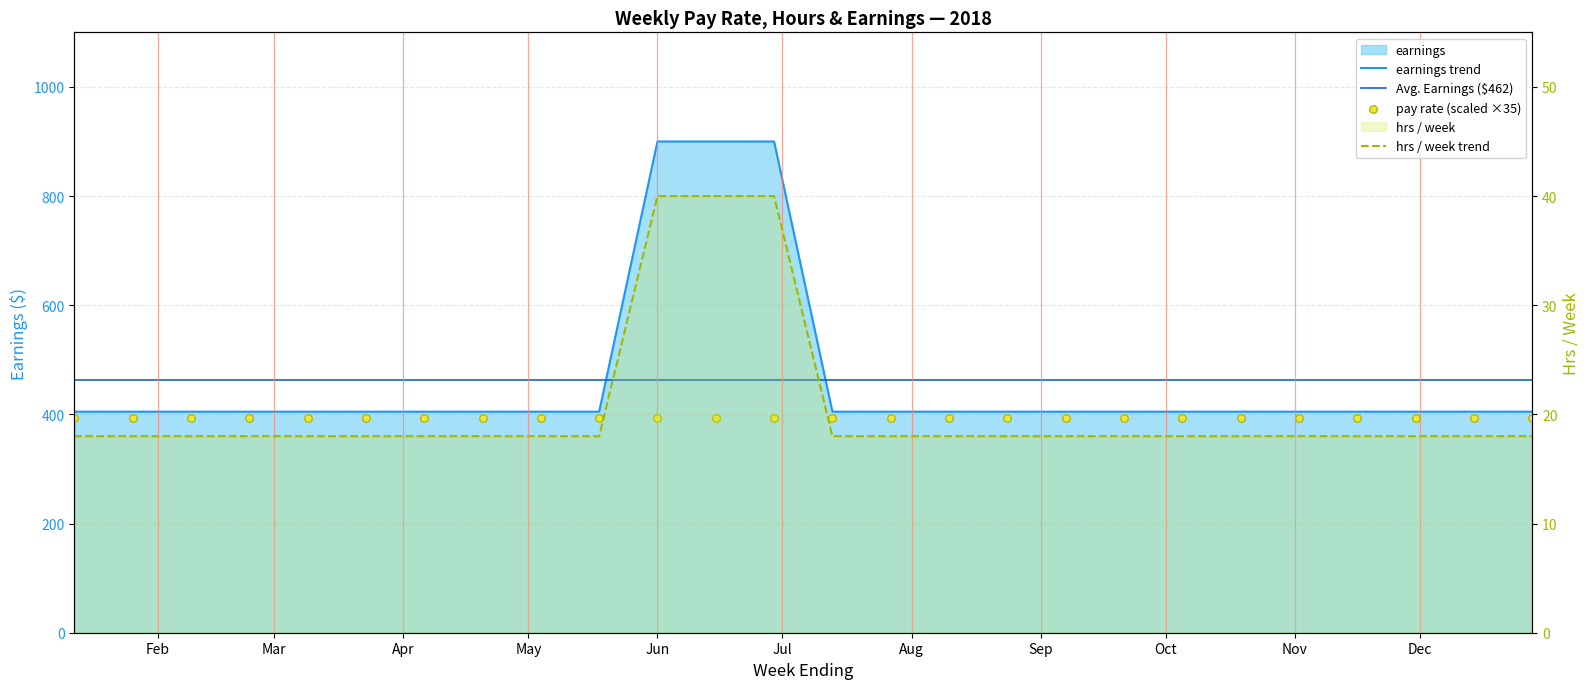

Which series has the largest total across all categories?

earnings